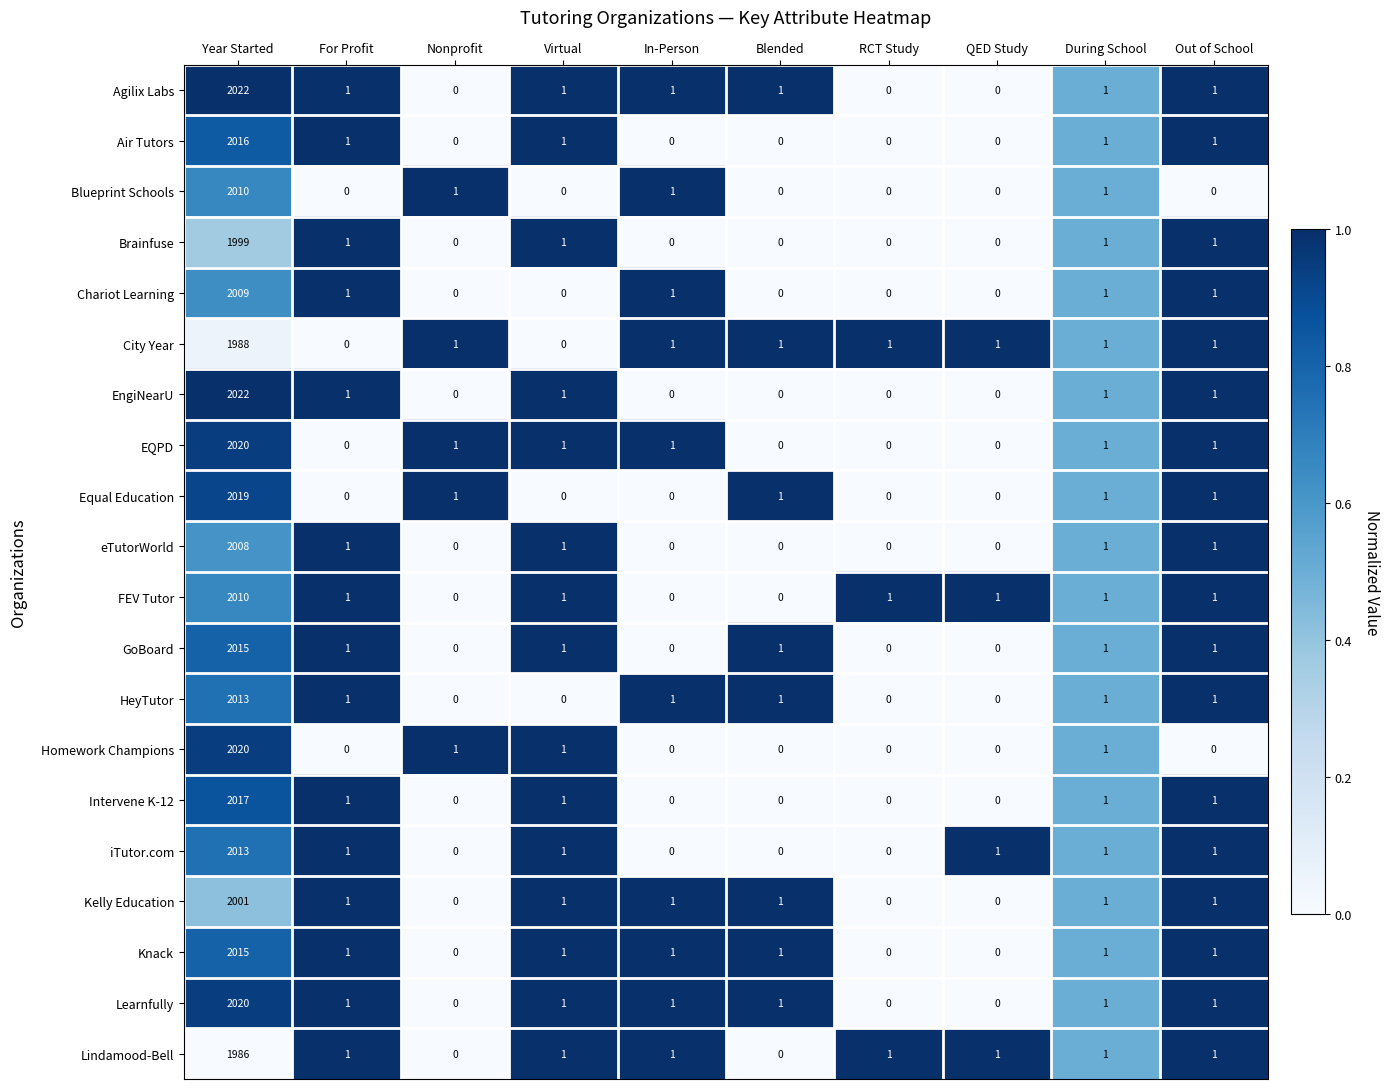

The Chariot Learning series shows 0 at Virtual. True or false?

True